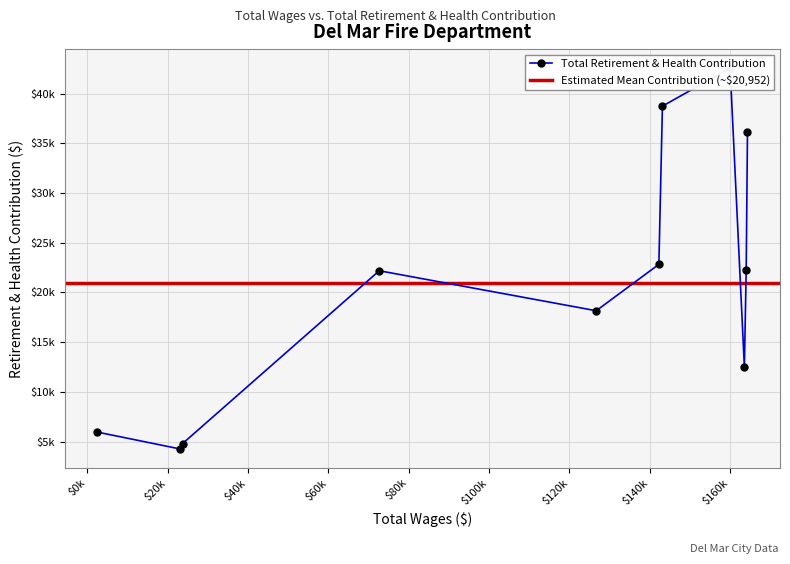

What is the difference between the maximum and second lowest values?

37749